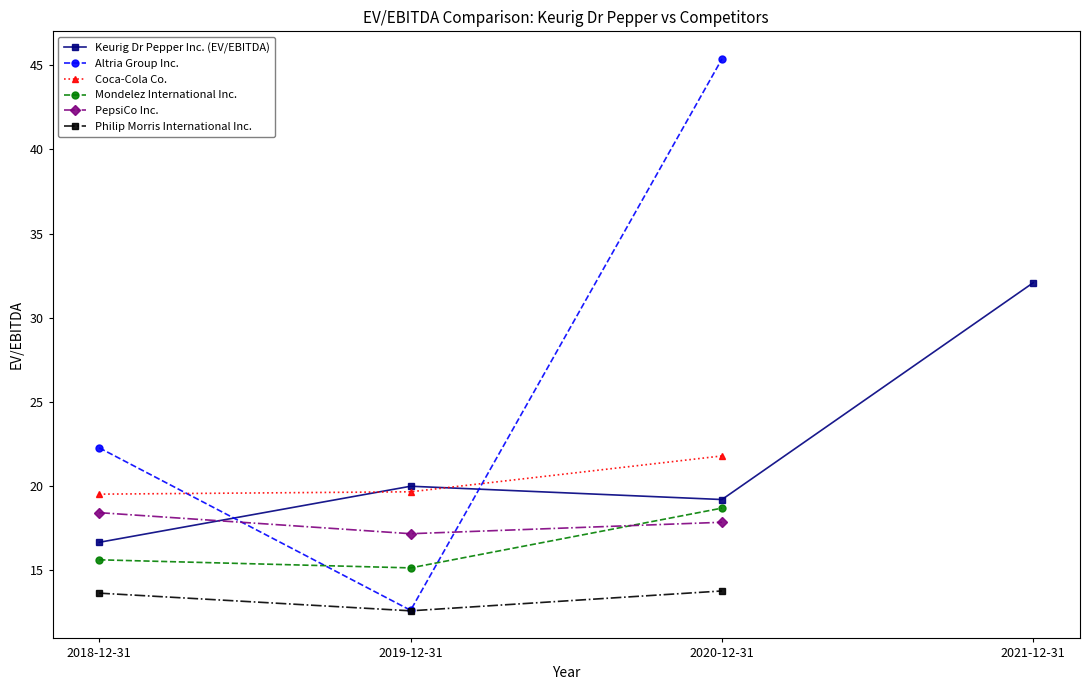

Where does the Philip Morris International Inc. series first go above 13?

2018-12-31